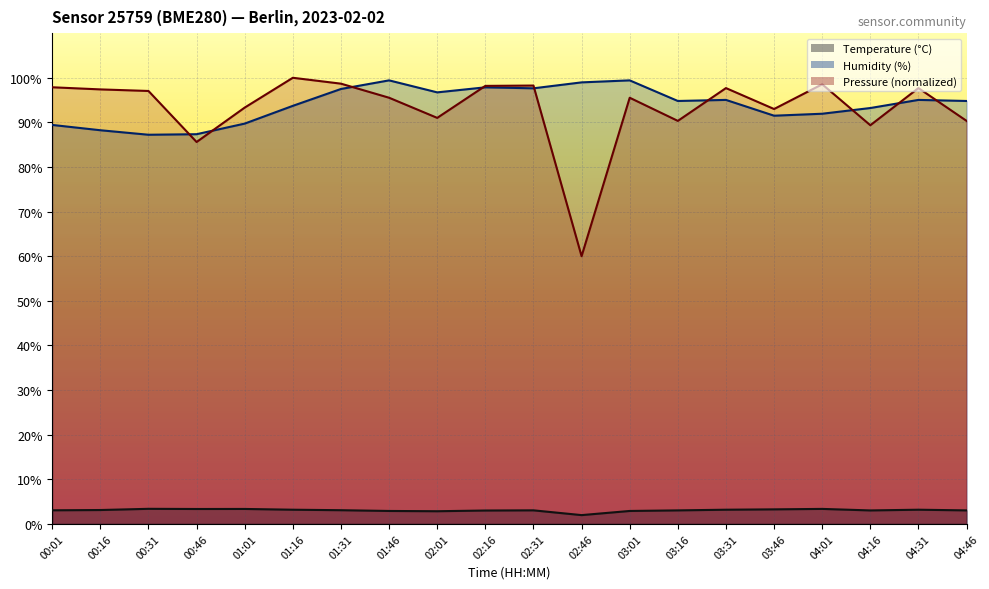

Is it true that Pressure (hPa, offset) equals 131.5 at 01:01?

False